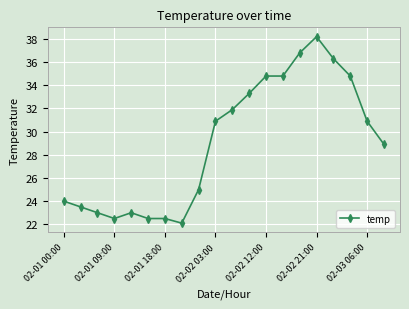

What is the difference between the maximum and second lowest values?

15.7